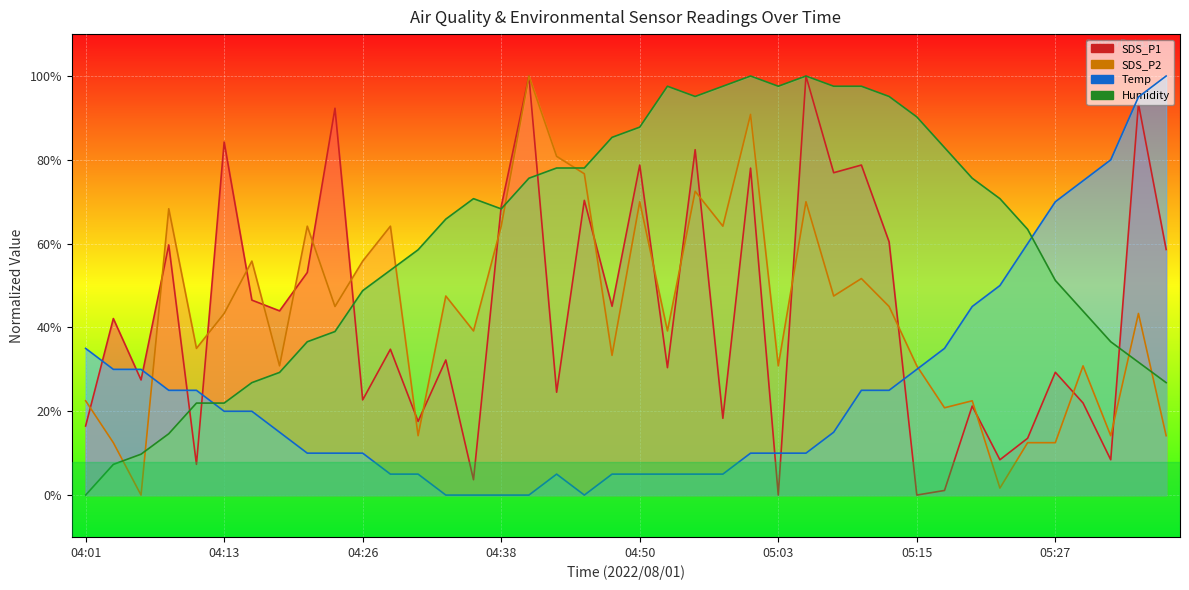

What value does the SDS_P1 series have at 04:23?

92.3